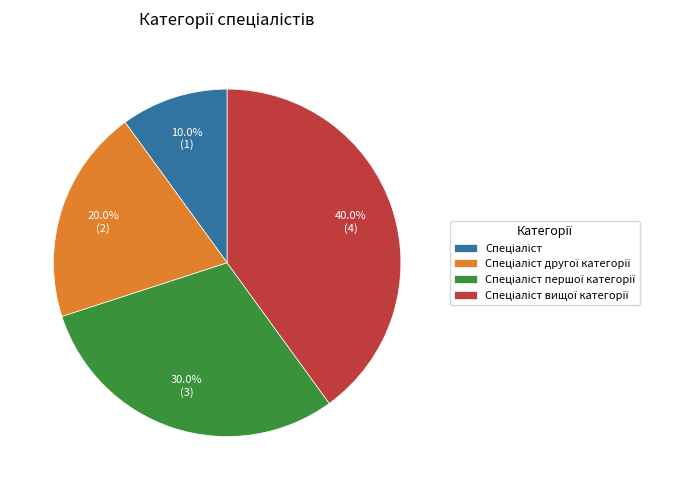

Does any single category account for the majority?

No